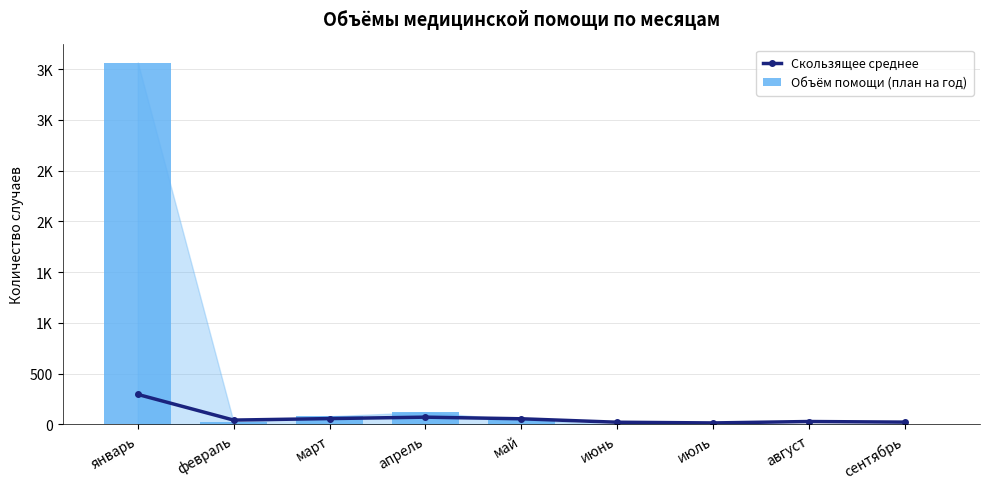

Which series has the widest spread of values?

Объём помощи (план на год)